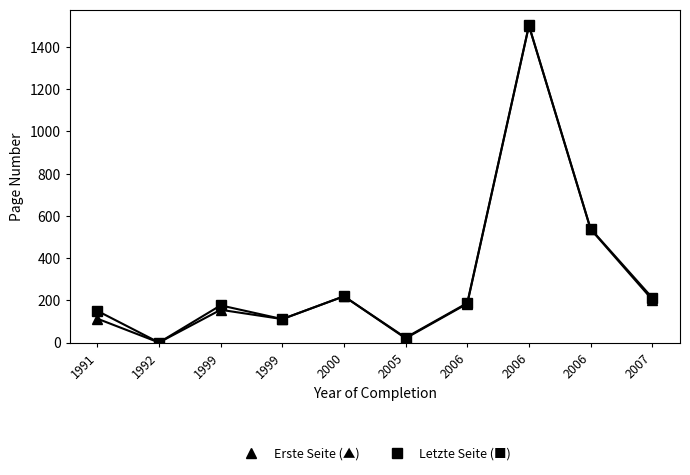

Is this an area chart (filled region under the line)?

No